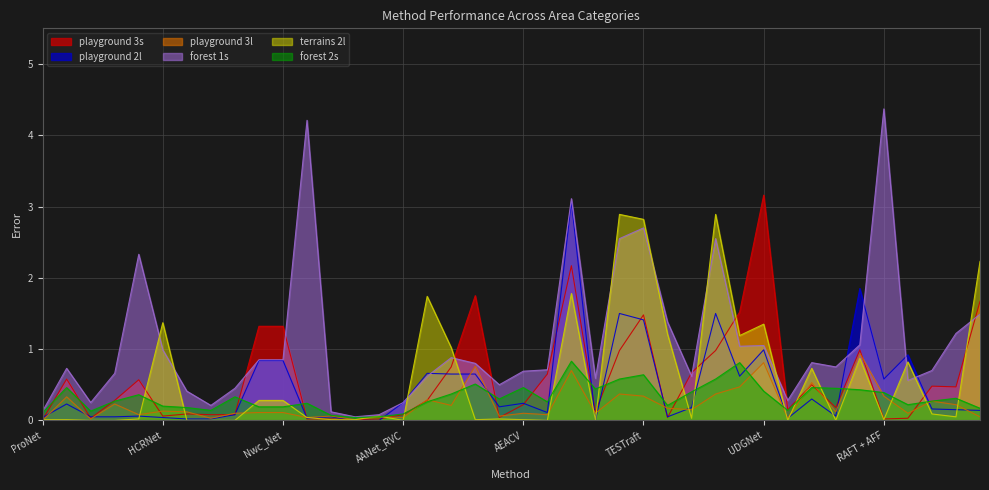

Reading right to left, list all the values displayed in this chart.

playground 3s: 1.7	0.5	0.5	0.0	0.0	1.0	0.2	0.5	0.1	3.2	1.5	1.0	0.7	0.0	1.5	1.0	0.1	2.2	0.7	0.2	0.0	1.8	0.8	0.3	0.1	0.0	0.0	0.0	0.0	1.3	1.3	0.1	0.1	0.1	0.1	0.6	0.3	0.0	0.6	0.0
playground 2l: 0.1	0.1	0.2	0.9	0.6	1.9	0.1	0.3	0.0	1.0	0.6	1.5	0.2	0.1	1.4	1.5	0.0	3.1	0.1	0.2	0.2	0.7	0.7	0.7	0.2	0.0	0.0	0.1	0.0	0.8	0.8	0.1	0.0	0.0	0.0	0.1	0.1	0.1	0.2	0.0
playground 3l: 0.1	0.2	0.3	0.1	0.3	0.9	0.1	0.5	0.0	0.8	0.5	0.4	0.1	0.2	0.3	0.4	0.1	0.7	0.1	0.1	0.1	0.8	0.2	0.3	0.0	0.1	0.0	0.1	0.0	0.1	0.1	0.1	0.0	0.1	0.1	0.1	0.2	0.0	0.3	0.0
forest 1s: 1.5	1.2	0.7	0.6	4.4	1.1	0.8	0.8	0.3	1.1	1.0	2.5	0.6	1.4	2.7	2.5	0.6	3.1	0.7	0.7	0.5	0.8	0.9	0.6	0.2	0.1	0.1	0.1	4.2	0.8	0.8	0.5	0.2	0.4	1.0	2.3	0.7	0.2	0.7	0.1
terrains 2l: 2.2	0.1	0.1	0.8	0.0	0.9	0.0	0.7	0.0	1.4	1.2	2.9	0.0	1.2	2.8	2.9	0.0	1.8	0.0	0.0	0.0	0.0	1.0	1.7	0.0	0.1	0.0	0.0	0.0	0.3	0.3	0.0	0.0	0.0	1.4	0.0	0.0	0.0	0.0	0.0
forest 2s: 0.2	0.3	0.3	0.2	0.4	0.4	0.5	0.5	0.1	0.4	0.8	0.6	0.4	0.2	0.6	0.6	0.4	0.8	0.3	0.5	0.3	0.5	0.4	0.3	0.1	0.1	0.0	0.1	0.2	0.2	0.2	0.3	0.1	0.2	0.2	0.4	0.3	0.1	0.5	0.1